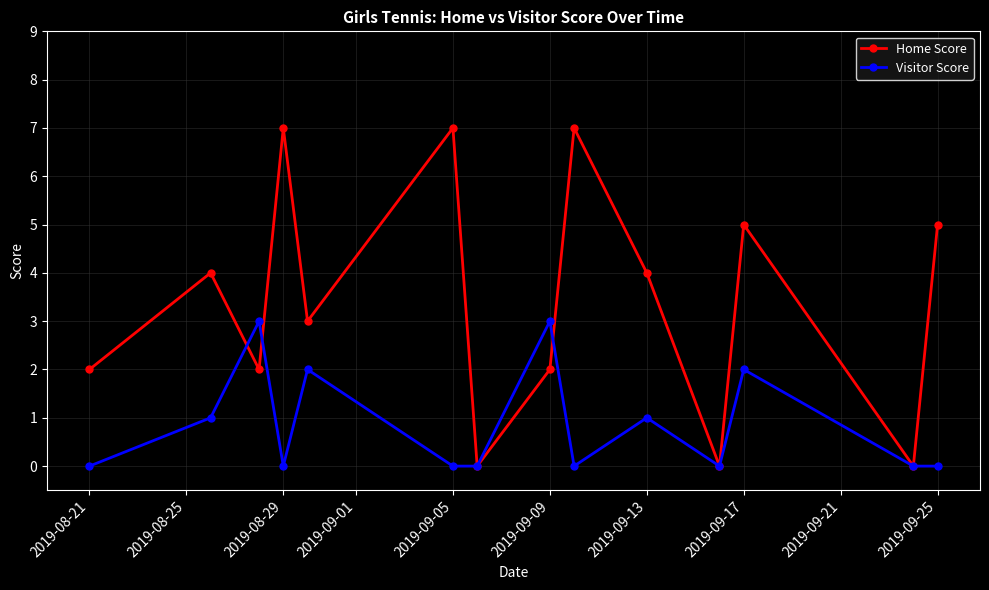

What is the greatest value displayed?

7